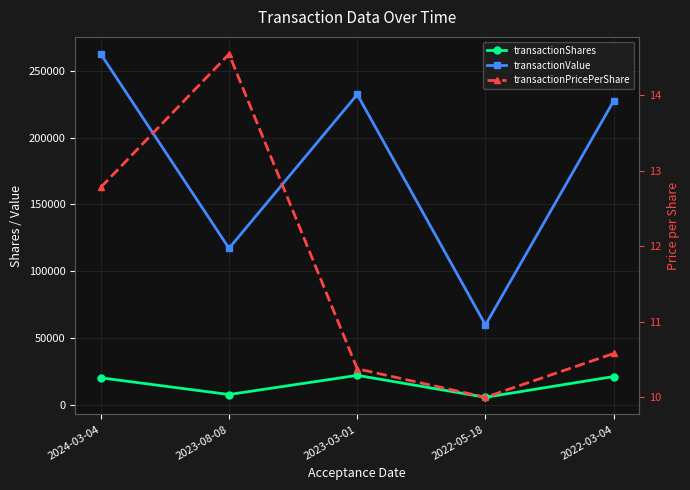

True or false: transactionShares and transactionValue cross at least once.

False